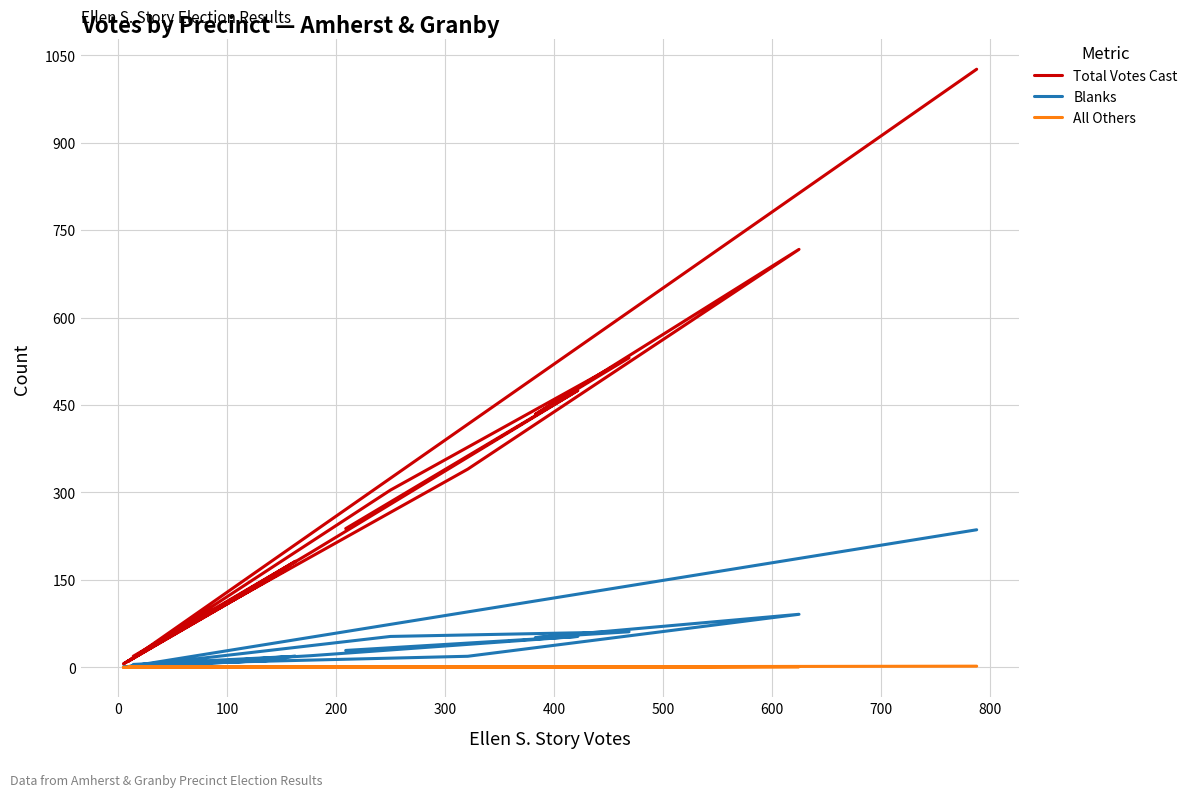

Reading left to right, transcribe all the data shown in this chart.

Total Votes Cast: 238	475	197	6	166	10	304	531	434	717	340	19	182	10	1026
Blanks: 29	53	20	1	13	1	53	61	51	91	19	5	19	1	236
All Others: 0	0	0	0	0	0	1	1	0	1	0	0	0	0	2